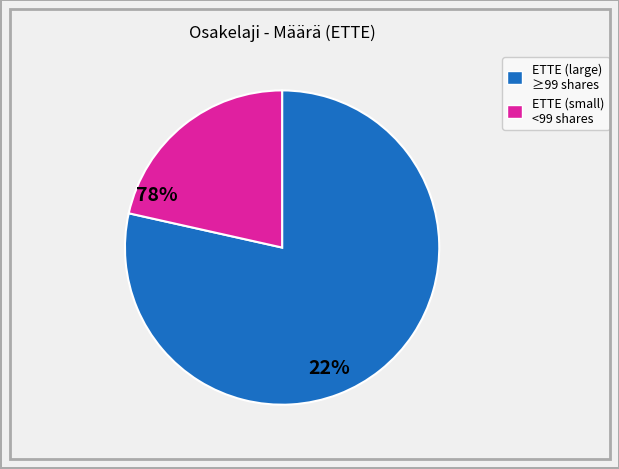

Rank the categories by value from highest to lowest.

ETTE (large) ≥99 shares, ETTE (small) <99 shares